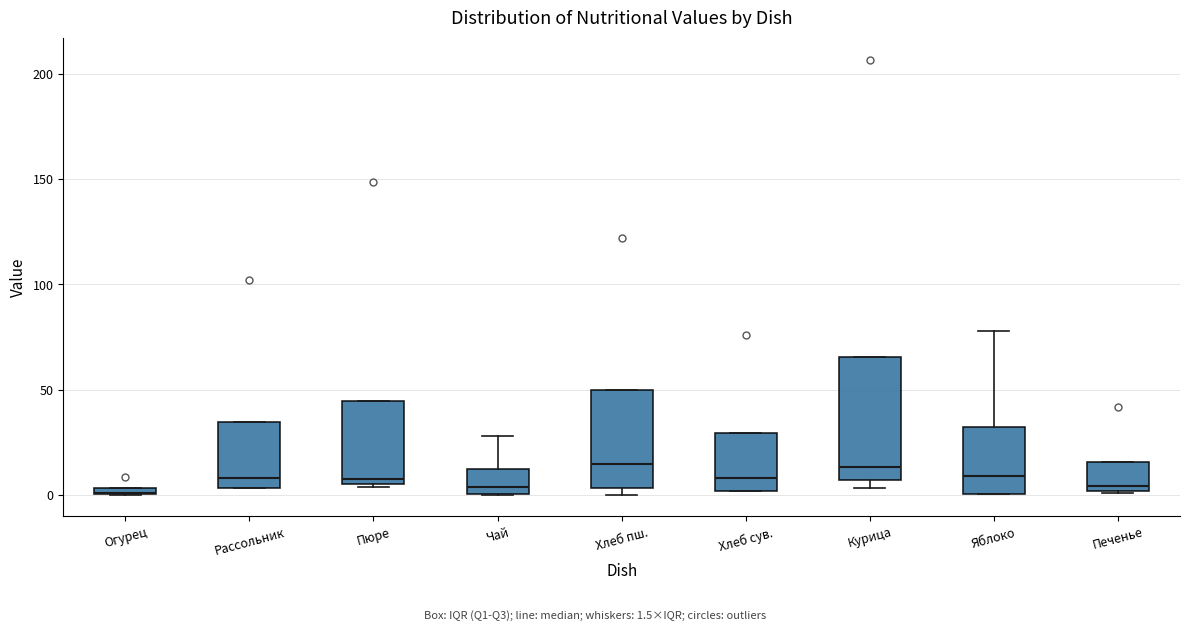

Where is the lower edge of the box for Чай on the y-axis? The values are not printed on the chart, so give them approximately, as read against the axis.

0